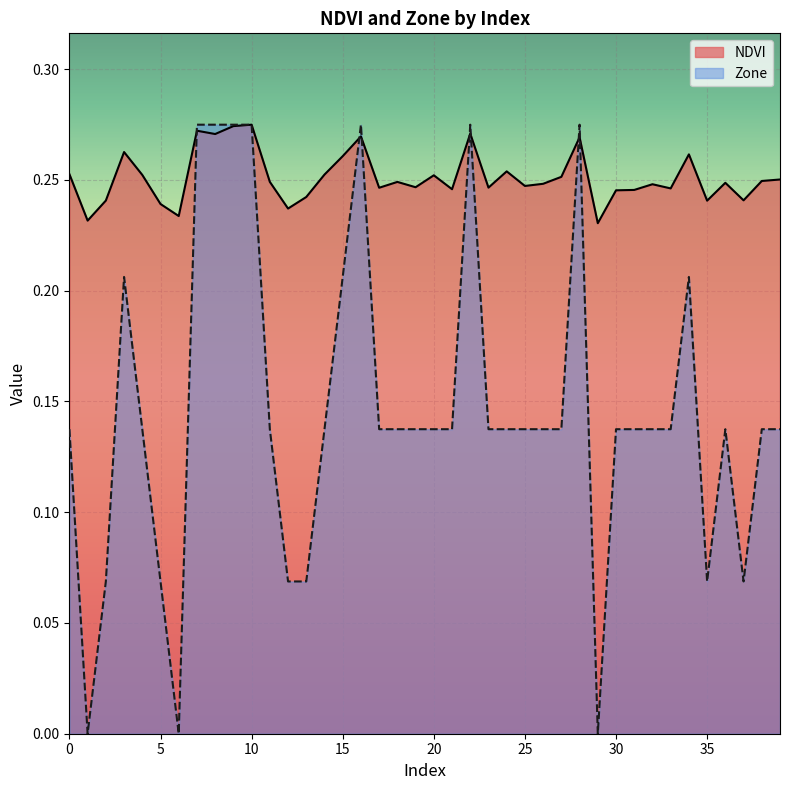

What is the approximate value of Zone at 15?

0.2